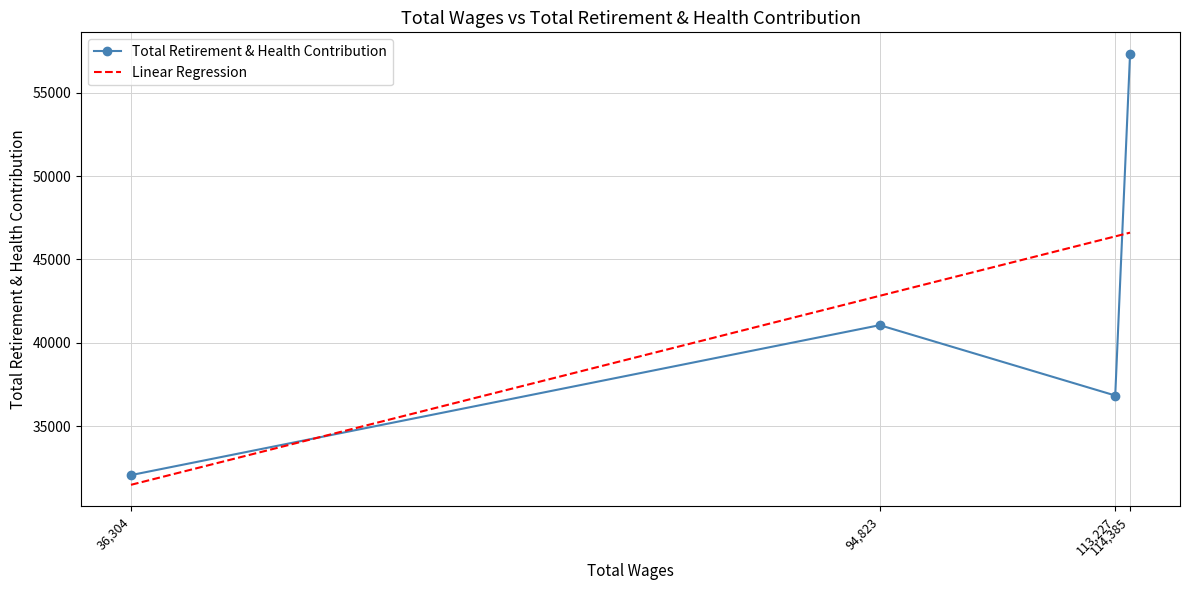

What is the difference between the Linear Regression values at 113,227 and 114,385?

224.6